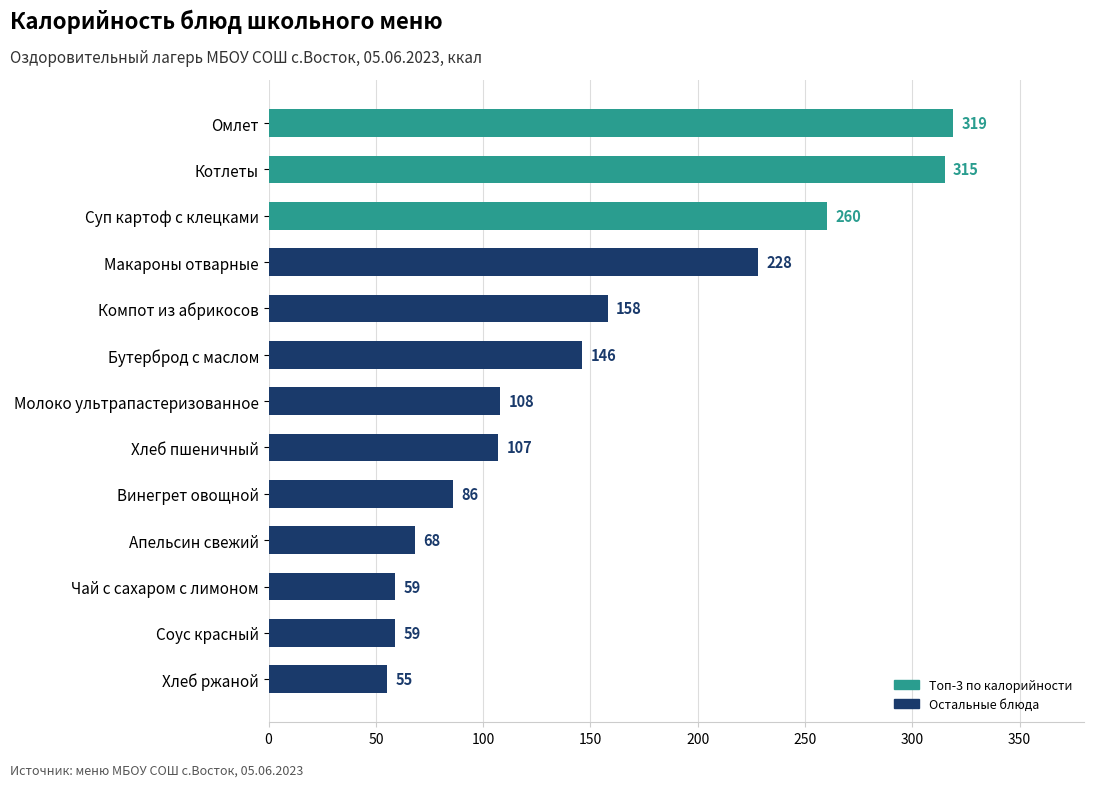

What is the label of the 9th bar from the top?

Винегрет овощной